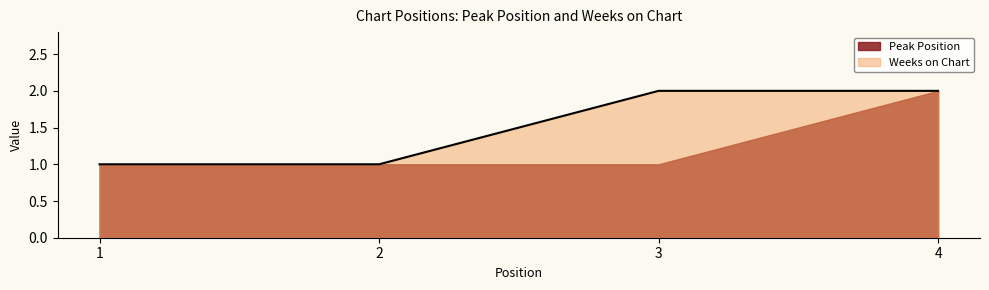

True or false: the data shows 2 at 3.

True